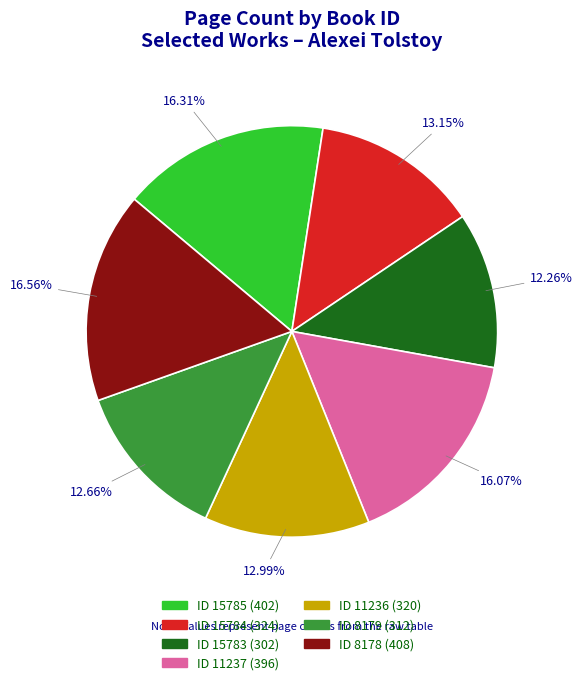

Which has a higher value, ID 11236 (320) or ID 8178 (408)?

ID 8178 (408)